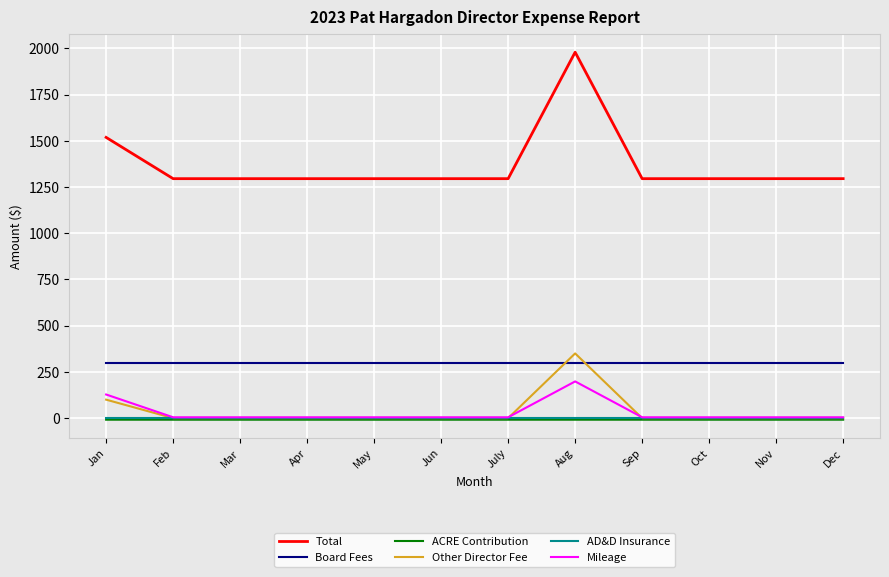

True or false: Other Director Fee and Total intersect in this chart.

False